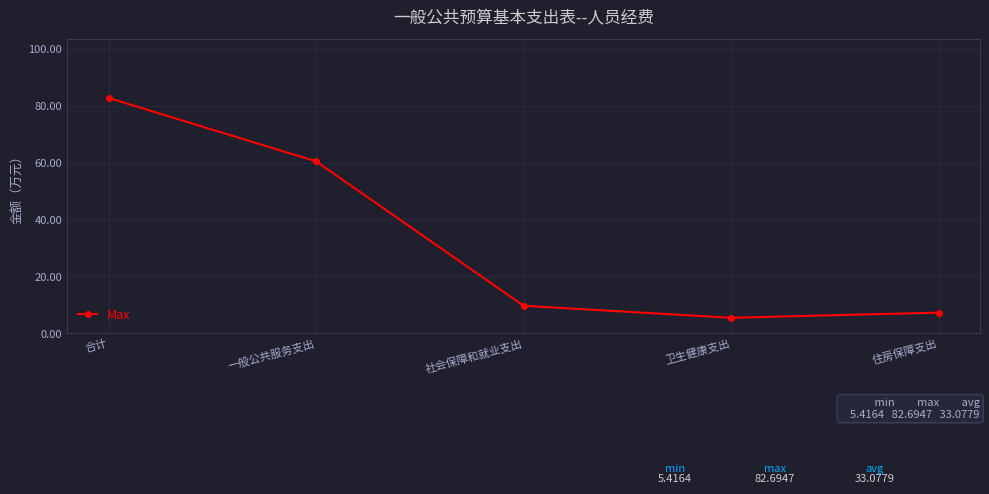

Reading left to right, list all the values displayed in this chart.

合计=82.7	一般公共服务支出=60.4	社会保障和就业支出=9.6	卫生健康支出=5.4	住房保障支出=7.2